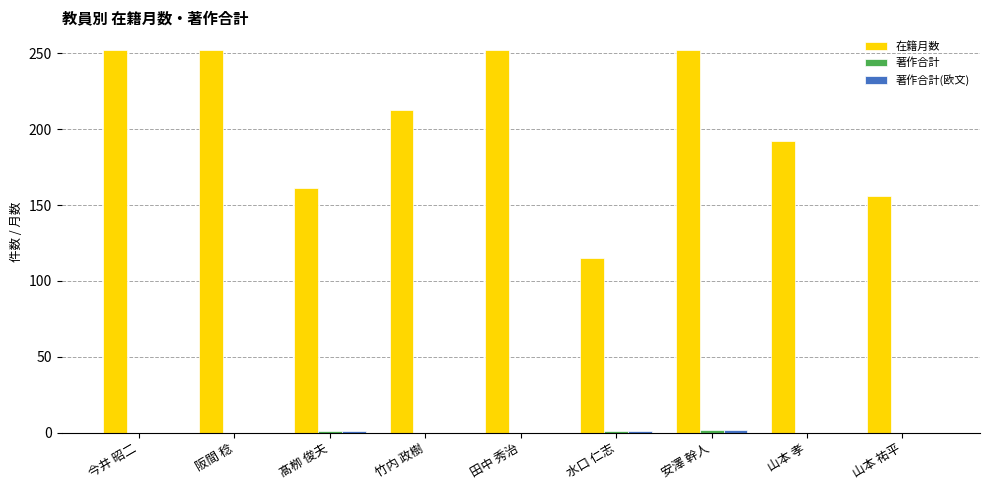

Are the bars grouped side by side (vs. stacked)?

Yes